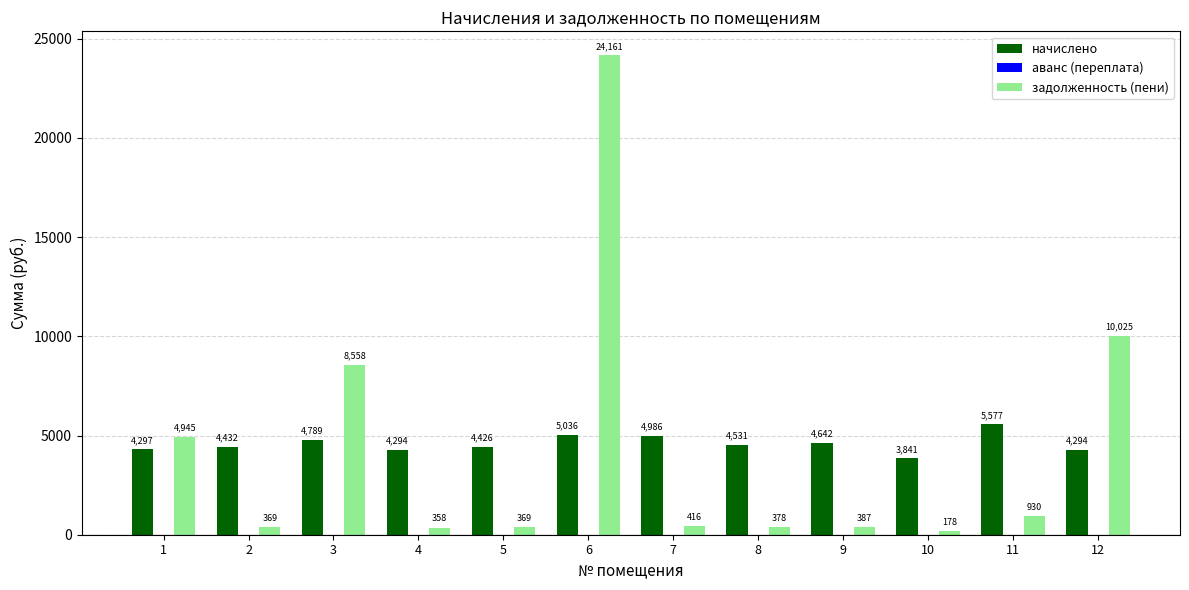

How many values in the начислено series are below 4530?

6